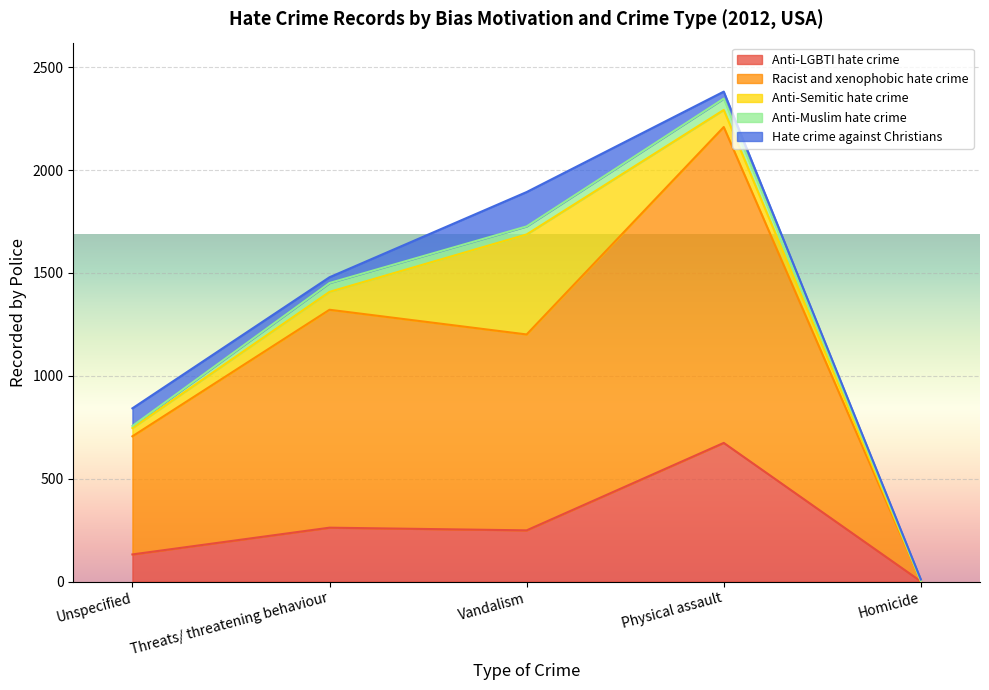

Which series has the largest total across all categories?

Racist and xenophobic hate crime